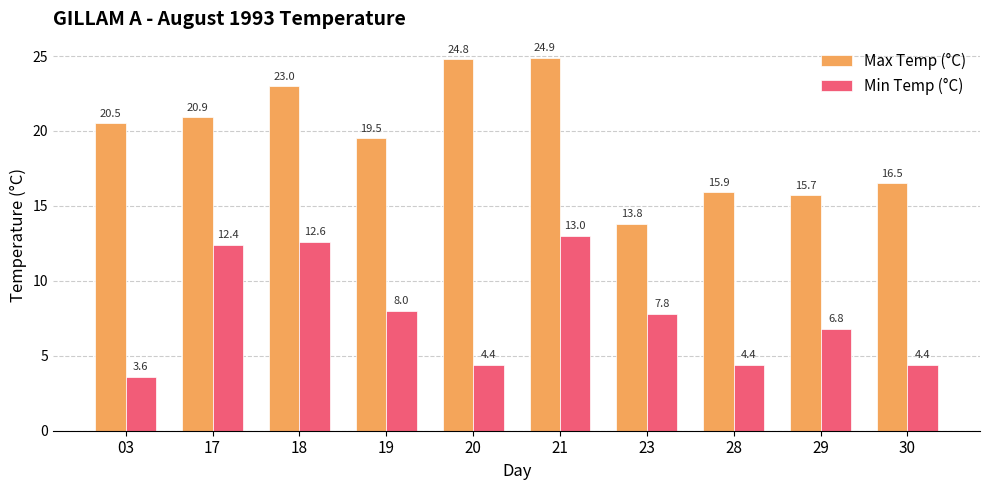

At which label does Max Temp (°C) first exceed 20?

03